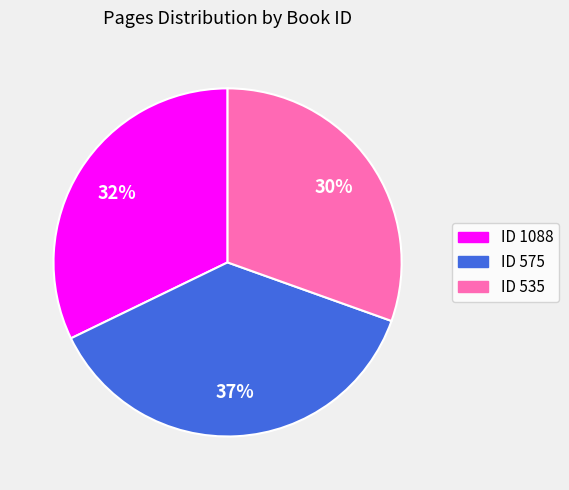

Is it true that ID 1088 is 32% of the pie?

True